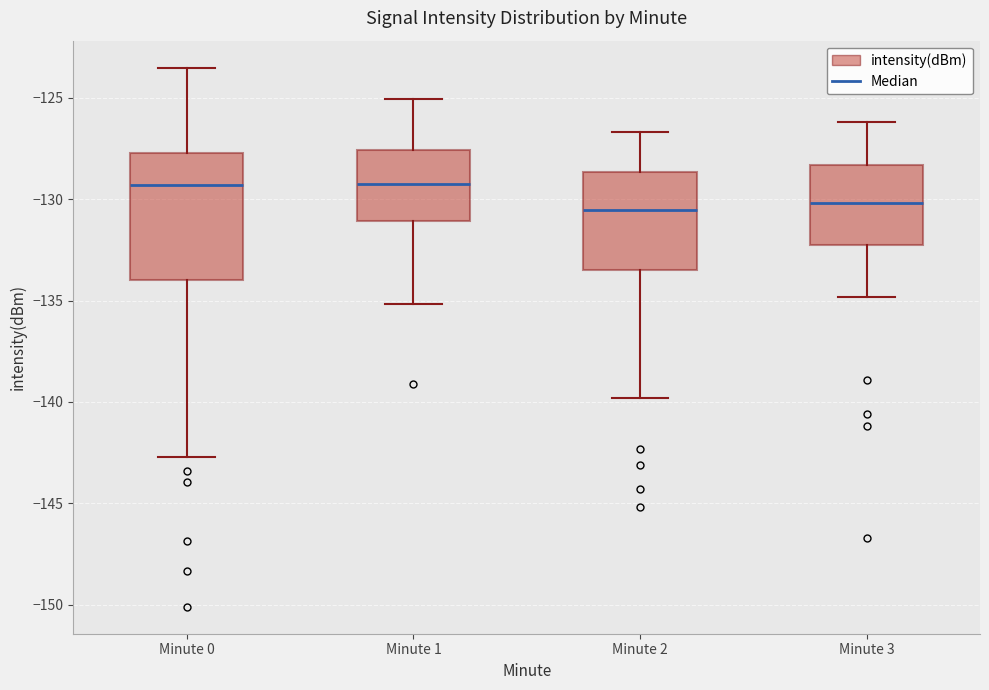

Where is the upper edge of the box for Minute 2 on the y-axis? The values are not printed on the chart, so give them approximately, as read against the axis.

-128.5